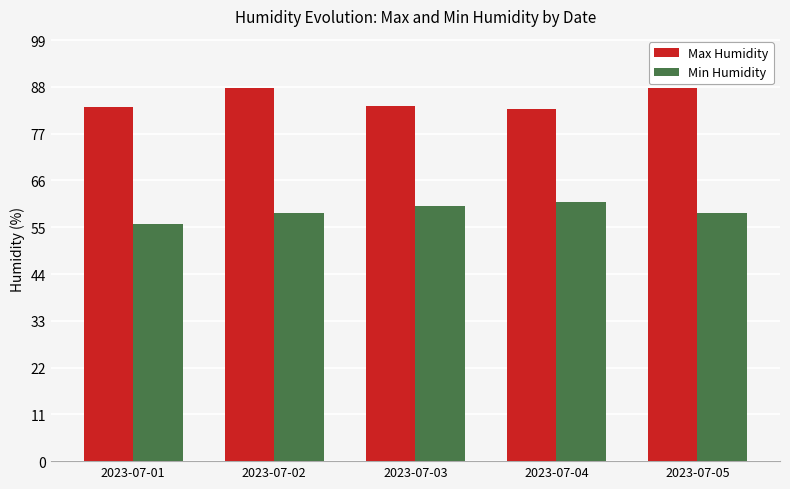

Rank the series by their maximum value, from lowest to highest.

Min Humidity, Max Humidity